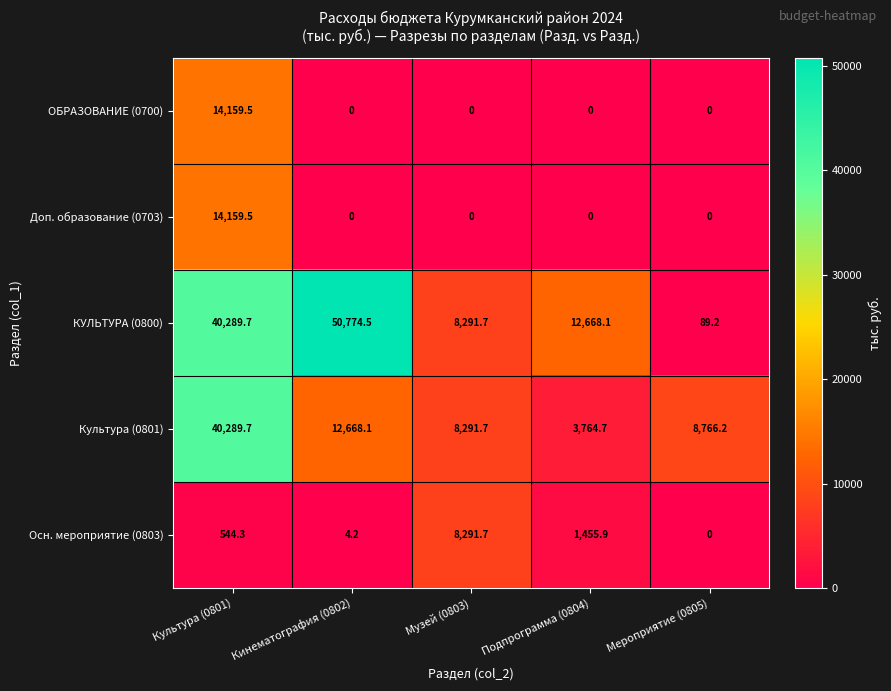

What is the average value of the Культура (0801) series?

14756.1